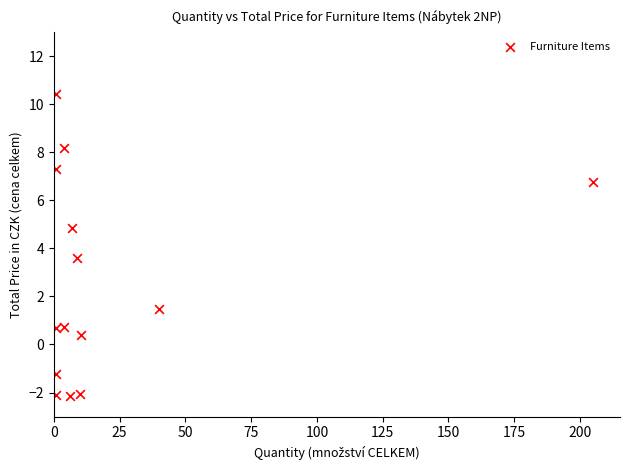

What is the range of X values (max minus min)?

204.0